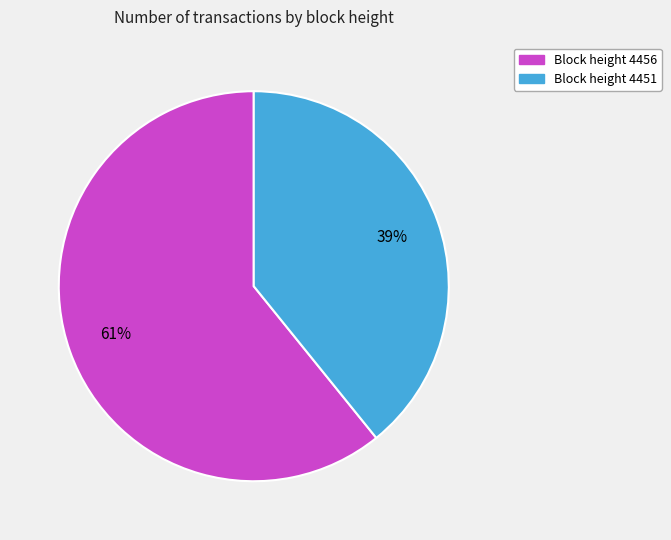

To the nearest percent, what is the difference between the largest and smallest slice percentages?

22%